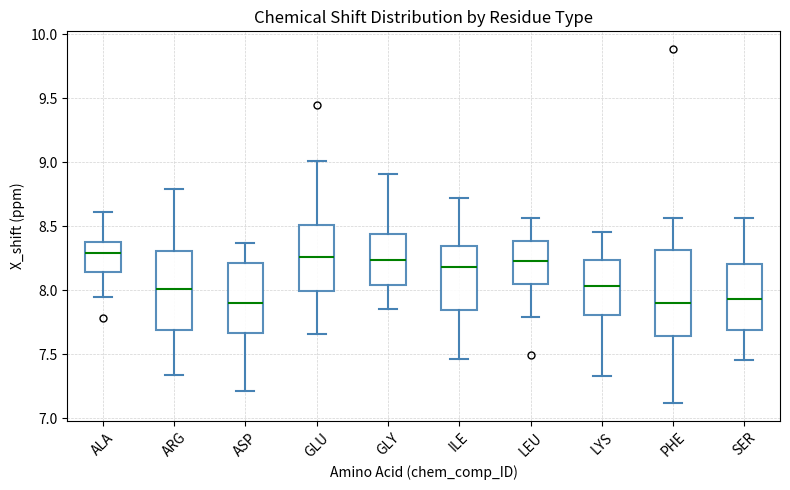

Comparing the boxes themselves (not the whiskers), which one is the tallest?

PHE